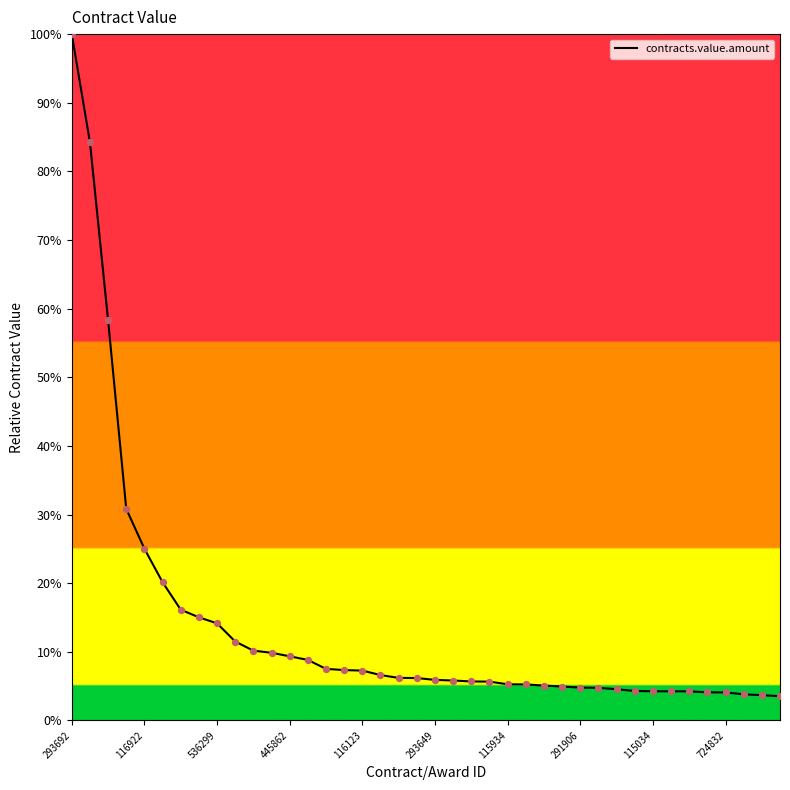

What is the difference between the maximum and minimum values?

96.5